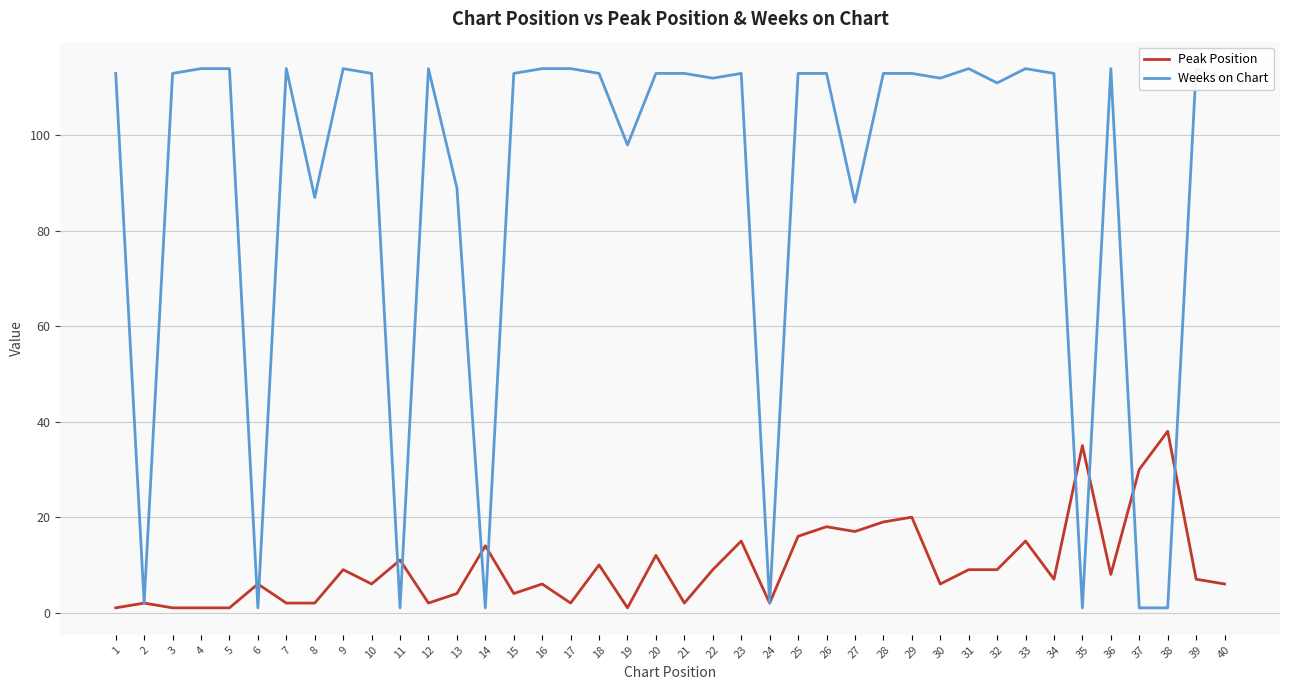

At which category is the sum across all series the highest?

29